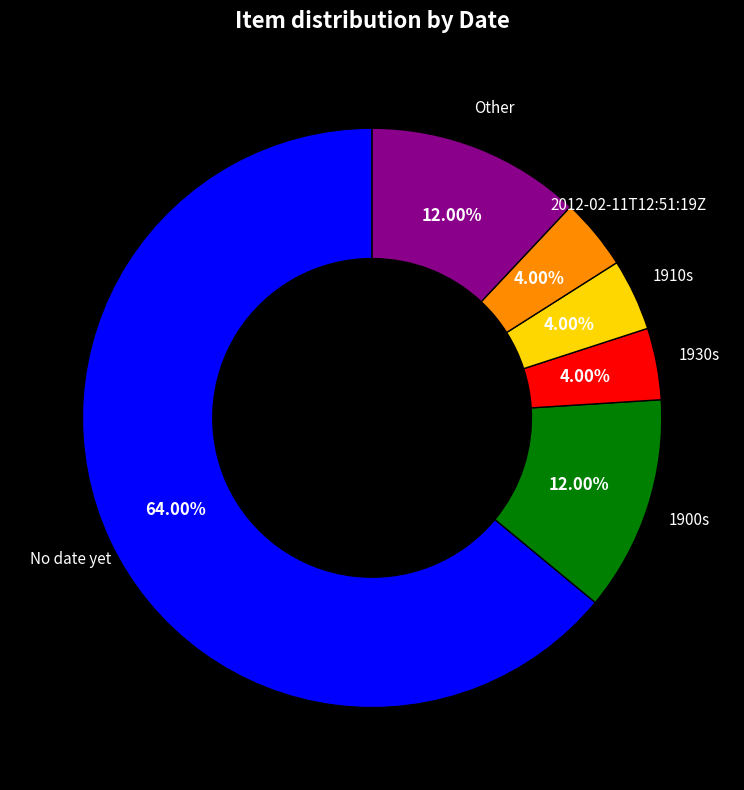

Is there any slice that represents more than half of the pie?

Yes